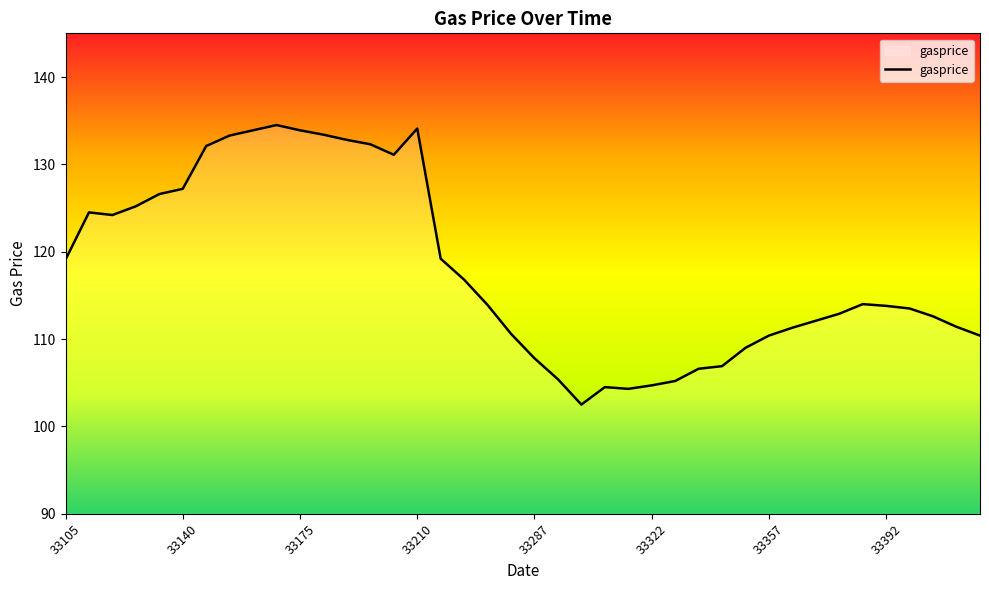

What is the difference between the maximum and second lowest values?

30.2